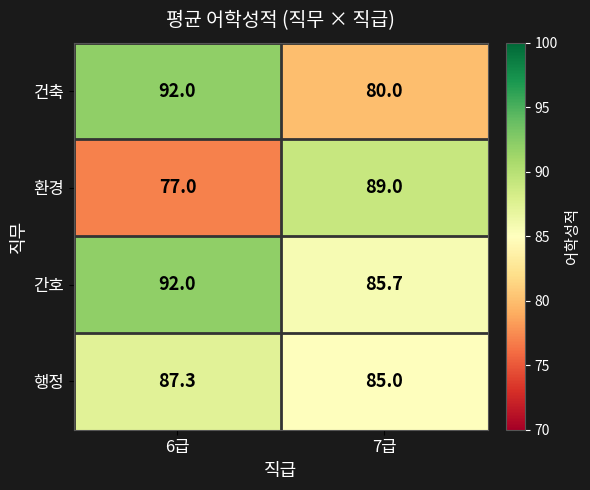

What is the difference between the 환경 values at 7급 and 6급?

12.0